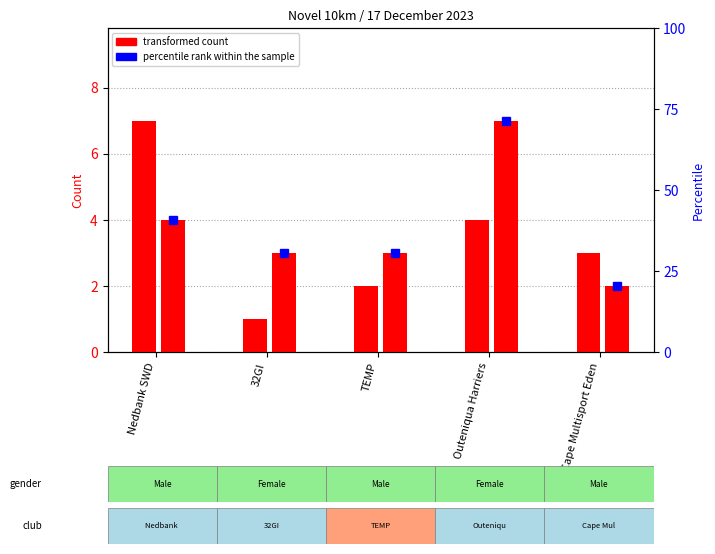

At which label does Female Count first exceed 3?

Nedbank SWD